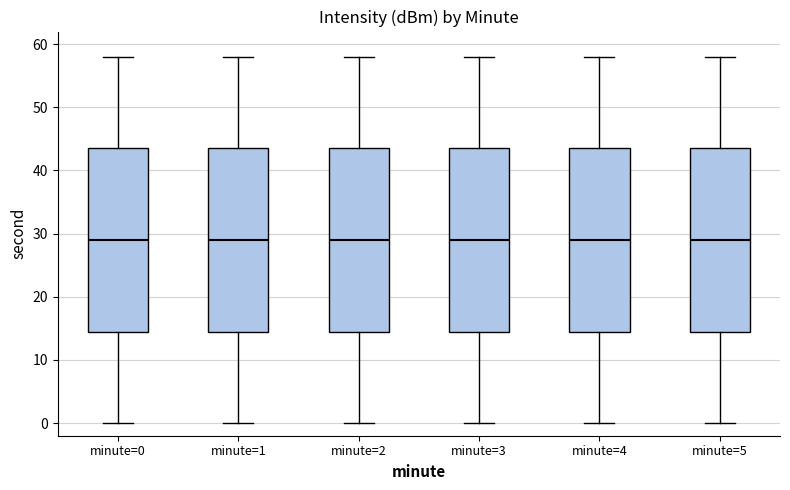

Where does the lower whisker of the box for minute=0 end on the y-axis? The values are not printed on the chart, so give them approximately, as read against the axis.

0